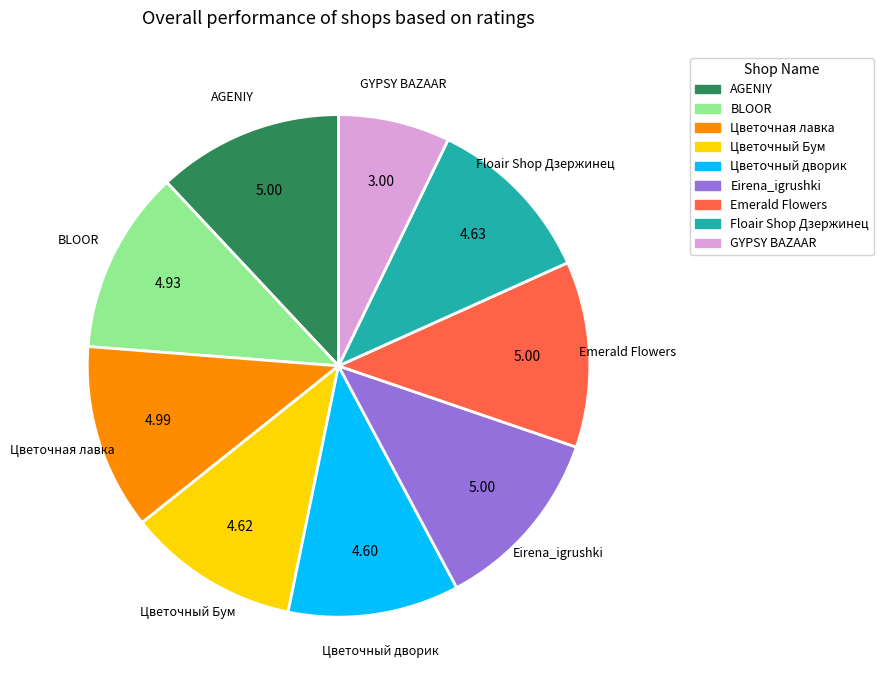

True or false: Цветочный дворик accounts for 5% of the total.

False